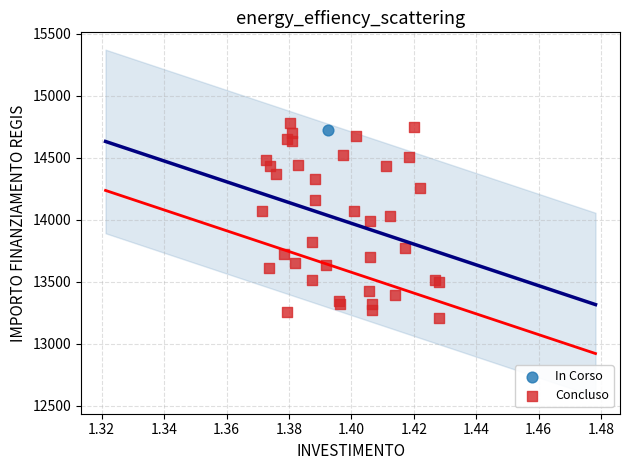

What are all the series names shown in the legend?

In Corso, Concluso